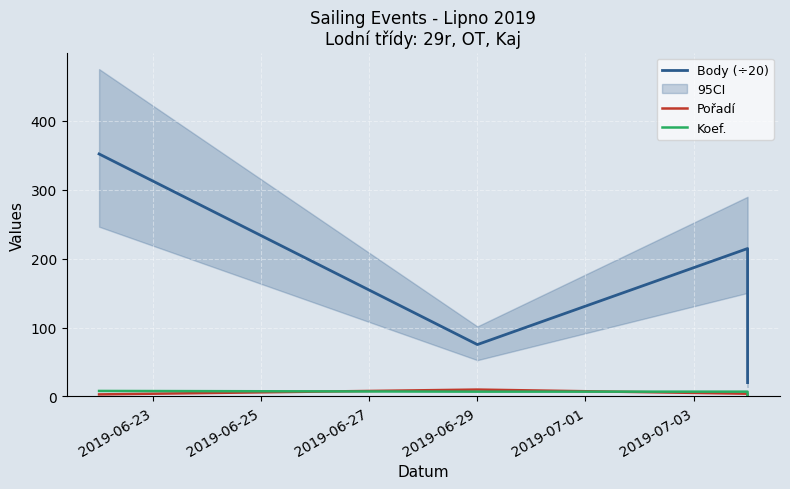

True or false: Pořadí and Koef. intersect in this chart.

True